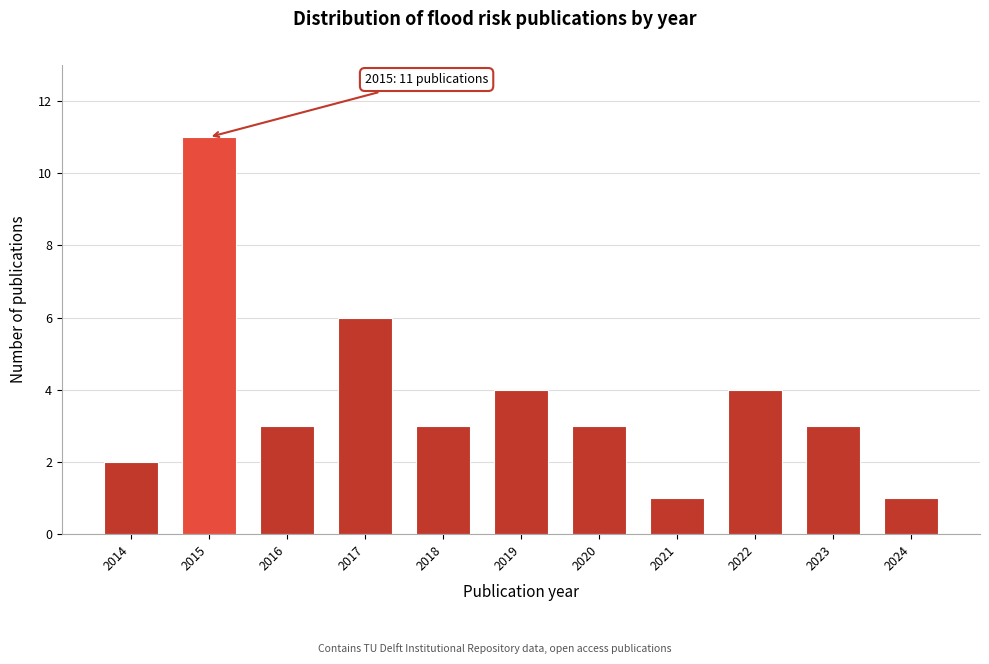

Reading left to right, what are all the values shown in this chart?

2014=2	2015=11	2016=3	2017=6	2018=3	2019=4	2020=3	2021=1	2022=4	2023=3	2024=1